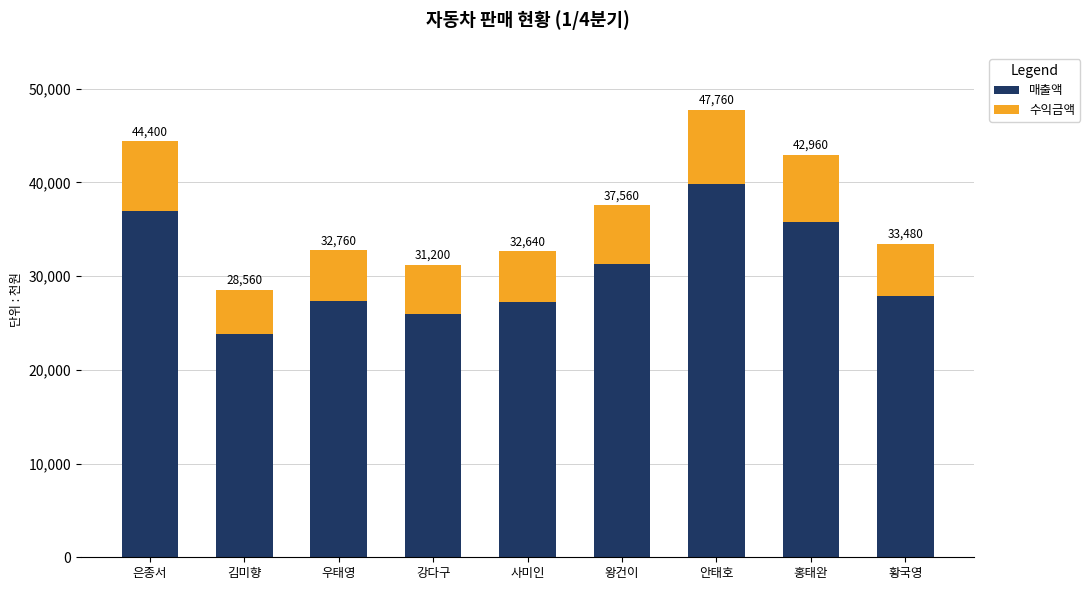

Does the chart contain any negative values?

No